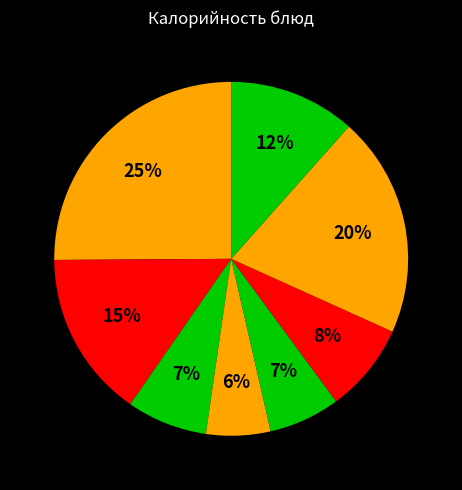

Which category has the biggest portion of the pie?

Каша пшеничная